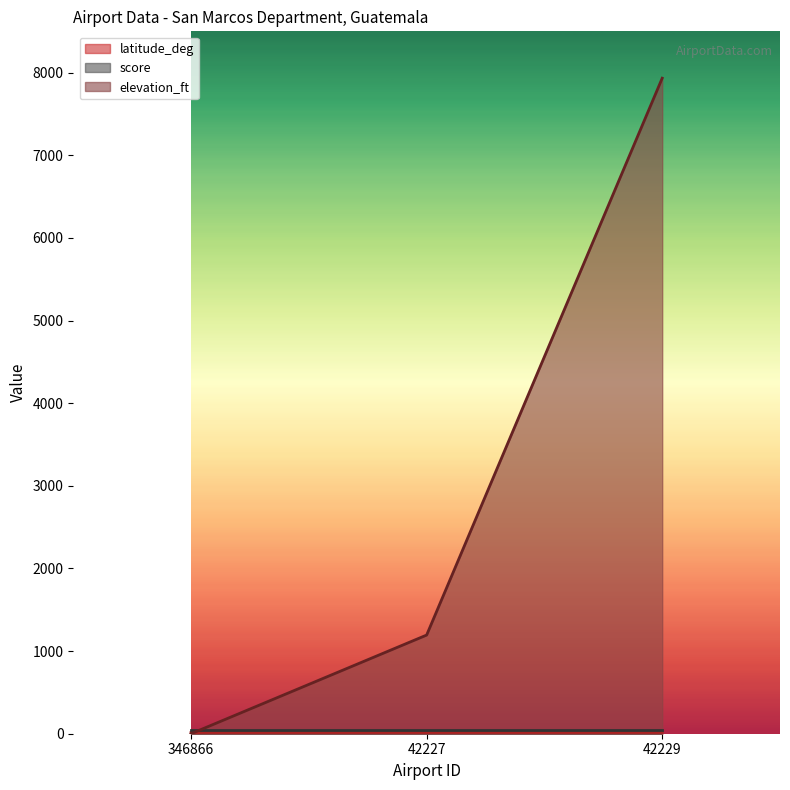

What is the value of the elevation_ft point at the 3rd from the left?

7933.0